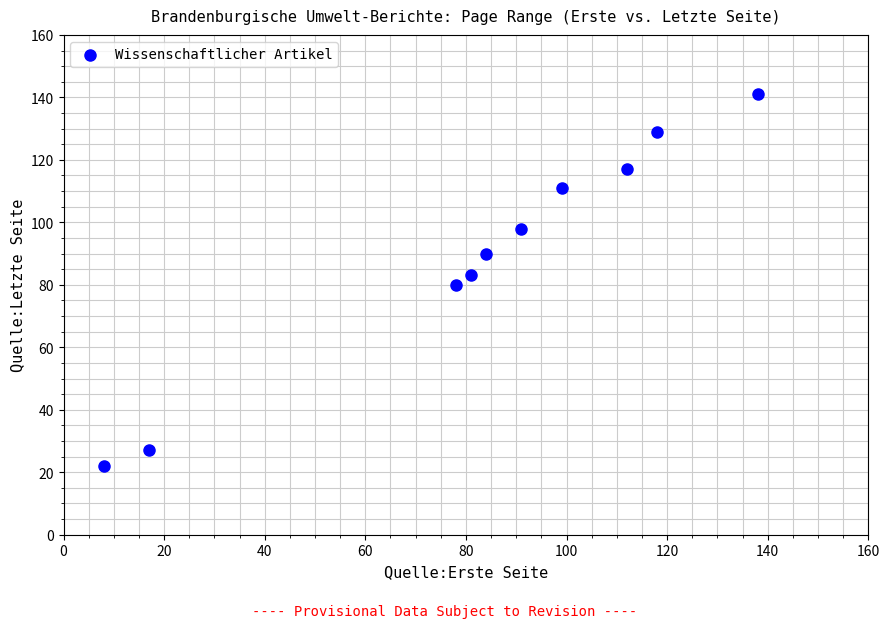

What is the range of Y values (max minus min)?

119